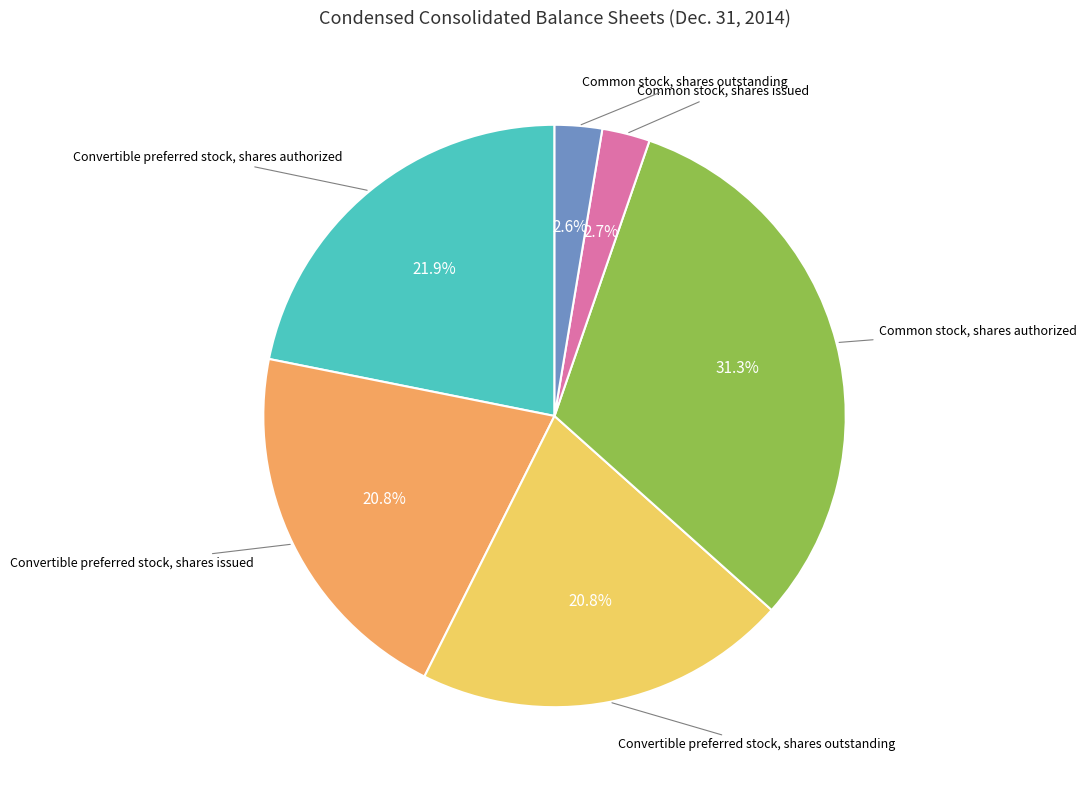

Is there any slice that represents more than half of the pie?

No